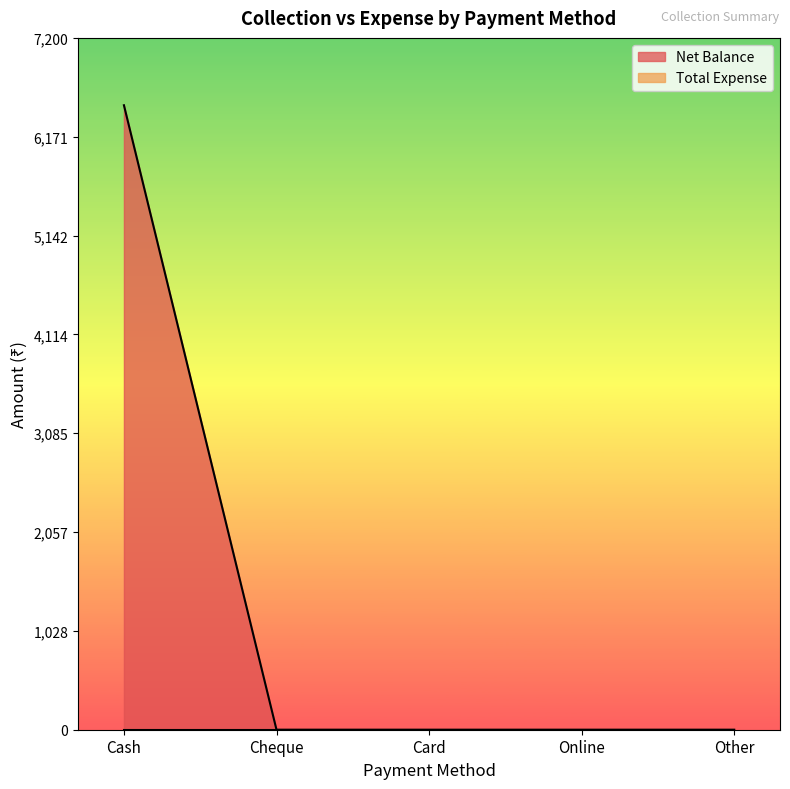

What is the label of the 4th point from the right?

Cheque